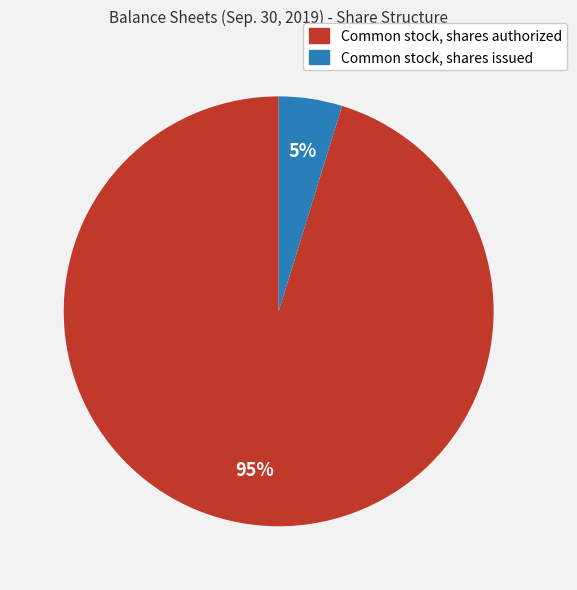

True or false: Common stock, shares issued accounts for 5% of the total.

True